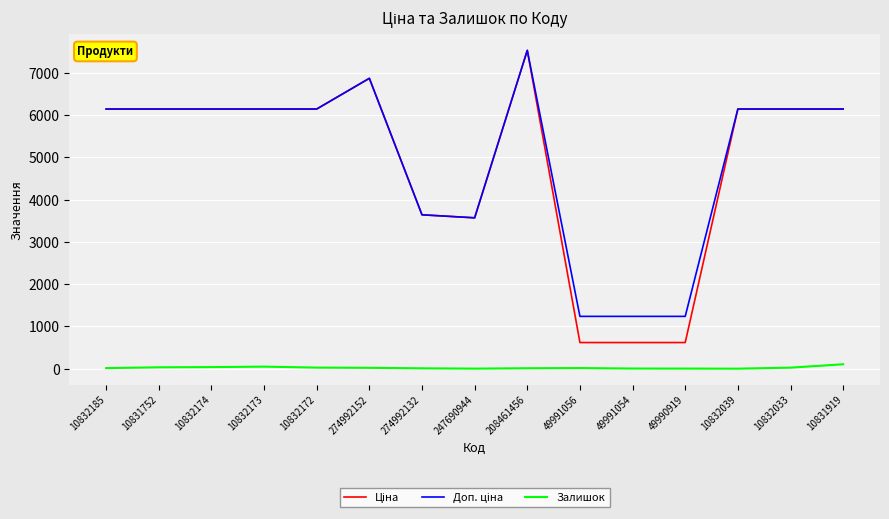

The Залишок series shows 21.0 at 274992152. True or false?

True